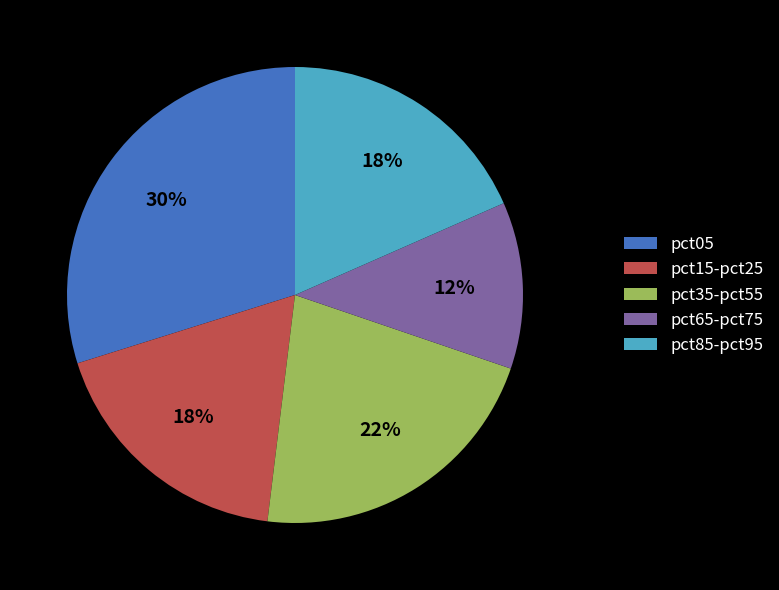

Approximately how many times larger is the value at pct85-pct95 compared to pct15-pct25?

1.0